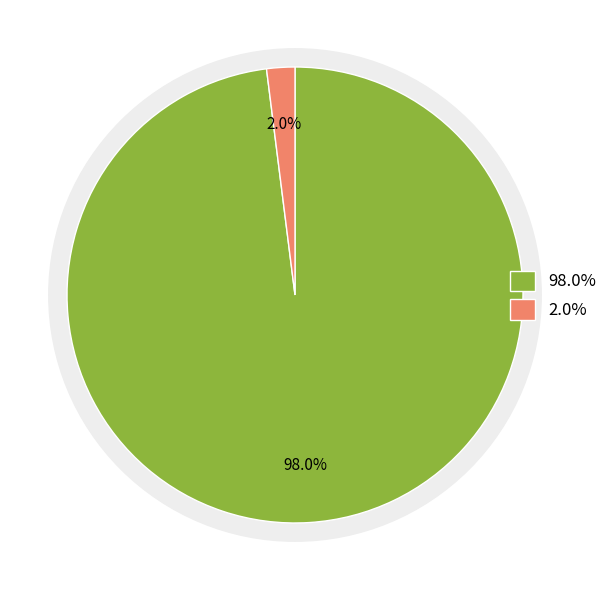

To the nearest percent, what is the difference between the Barclays Capital Securities Limited and Cowen Execution Services Limited slice percentages?

96%